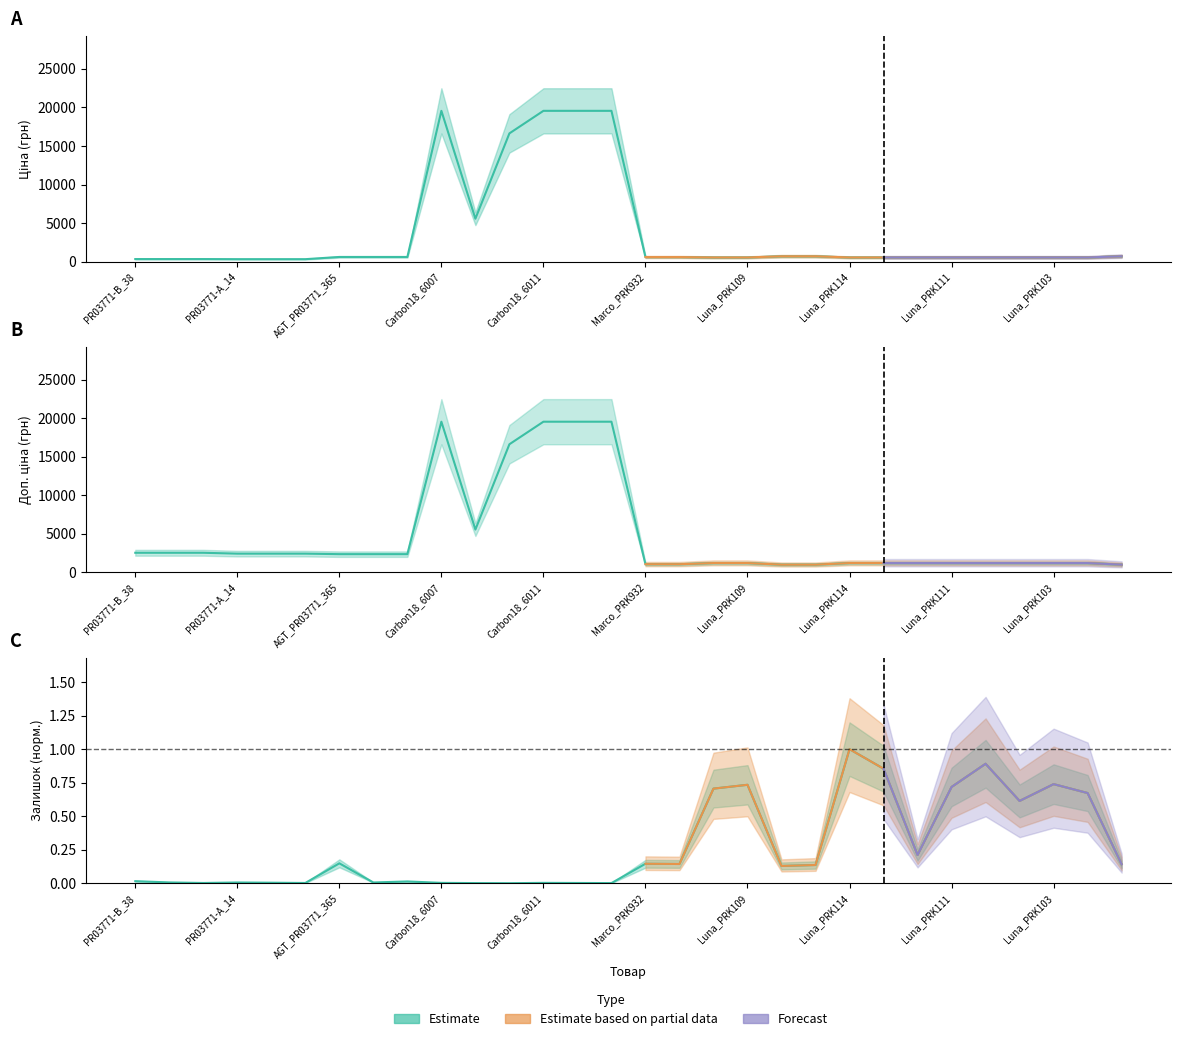

What is the difference between the maximum and minimum values in the Ціна series?

19260.8